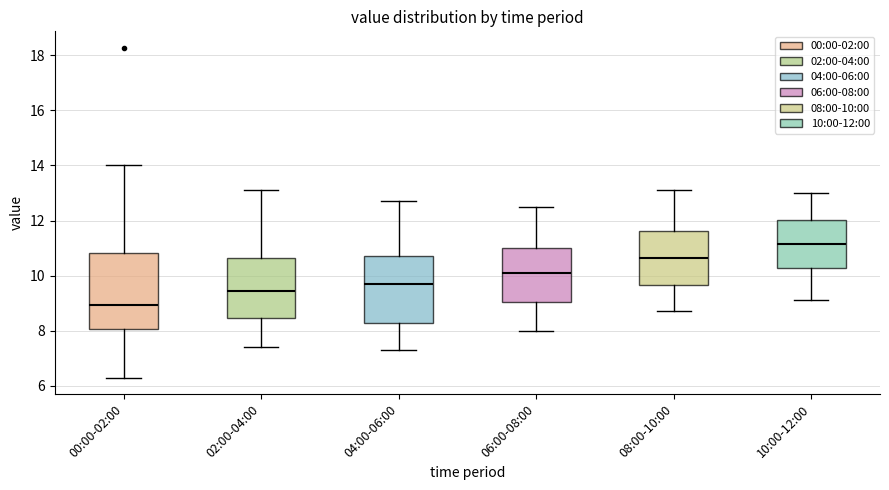

Which box has the lowest median line?

00:00-02:00